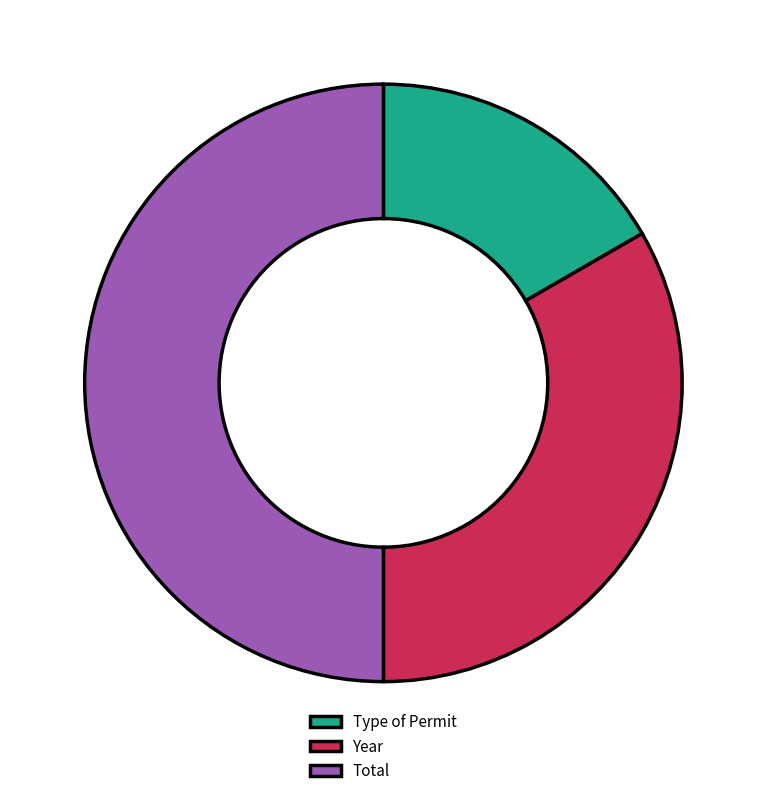

Which category has the smallest portion of the pie?

Type of Permit